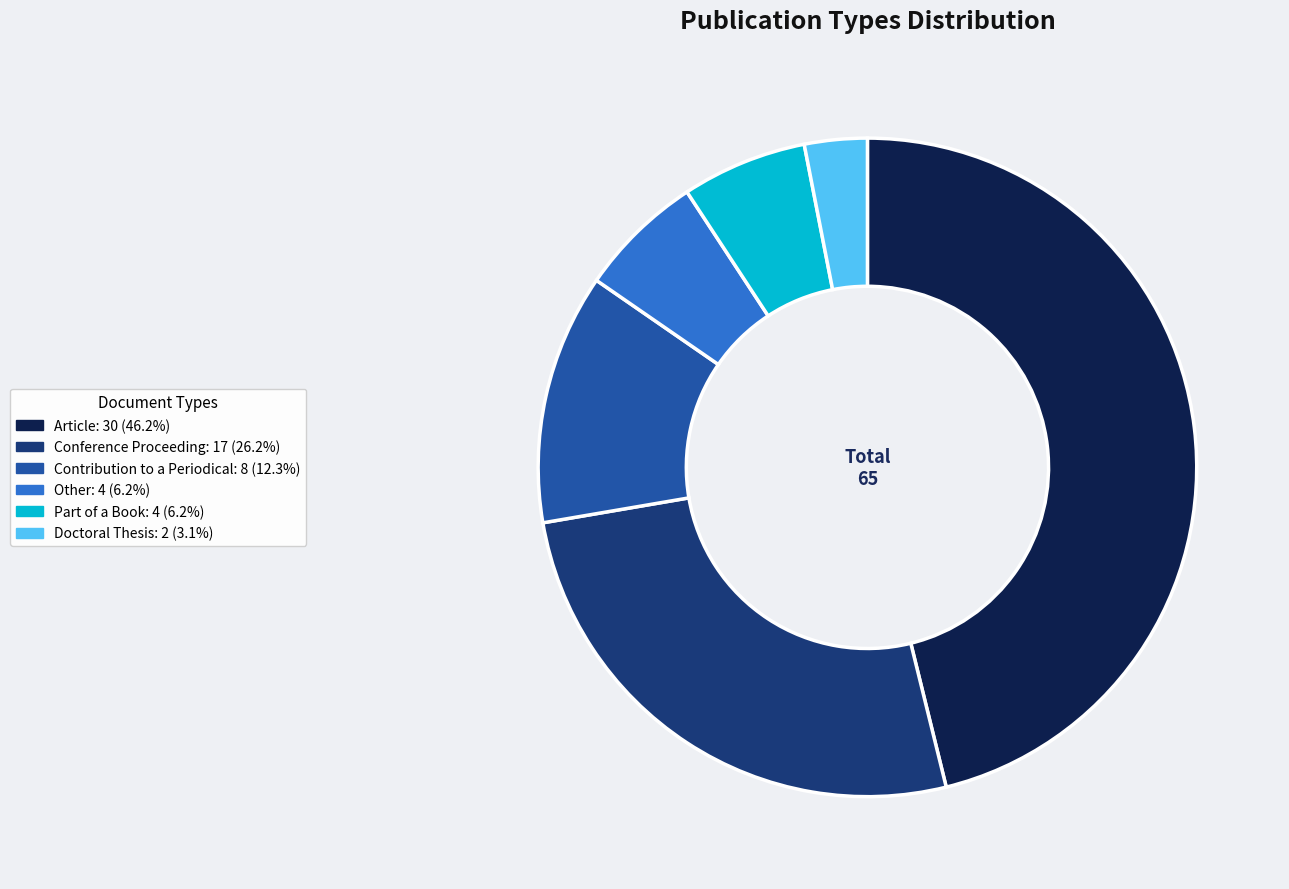

Which has a higher value, Contribution to a Periodical or Other?

Contribution to a Periodical